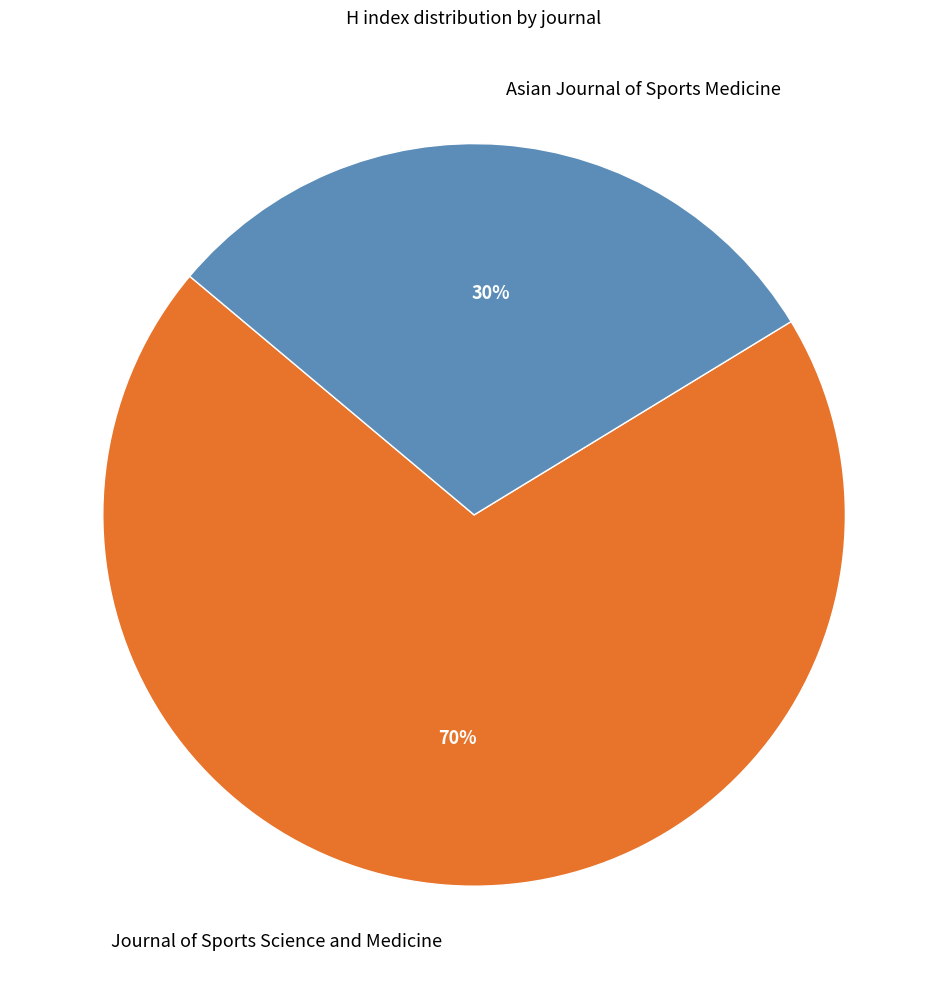

To the nearest percent, what is the combined percentage of Journal of Sports Science and Medicine and Asian Journal of Sports Medicine?

100%